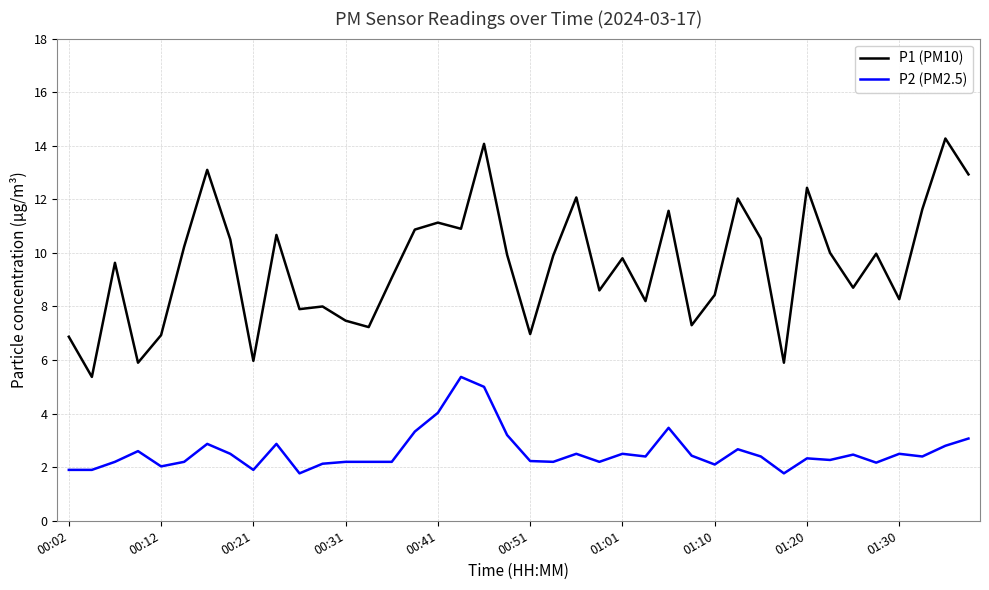

Which series has the largest total across all categories?

P1 (PM10)